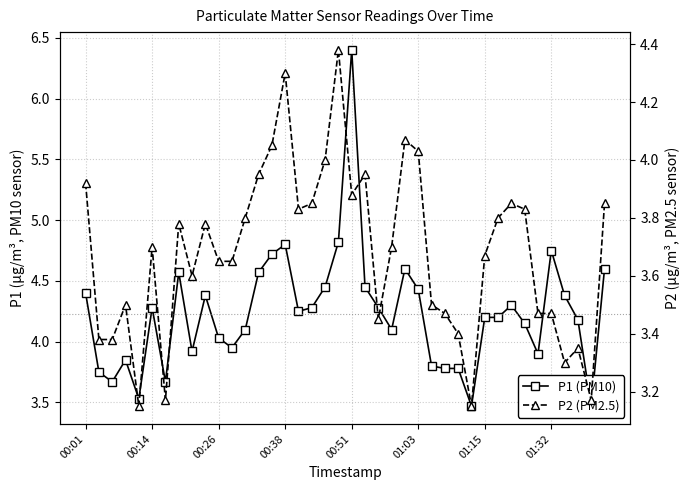

In P1 (PM10), how many points are higher than both neighbors (excluding endpoints)?

9